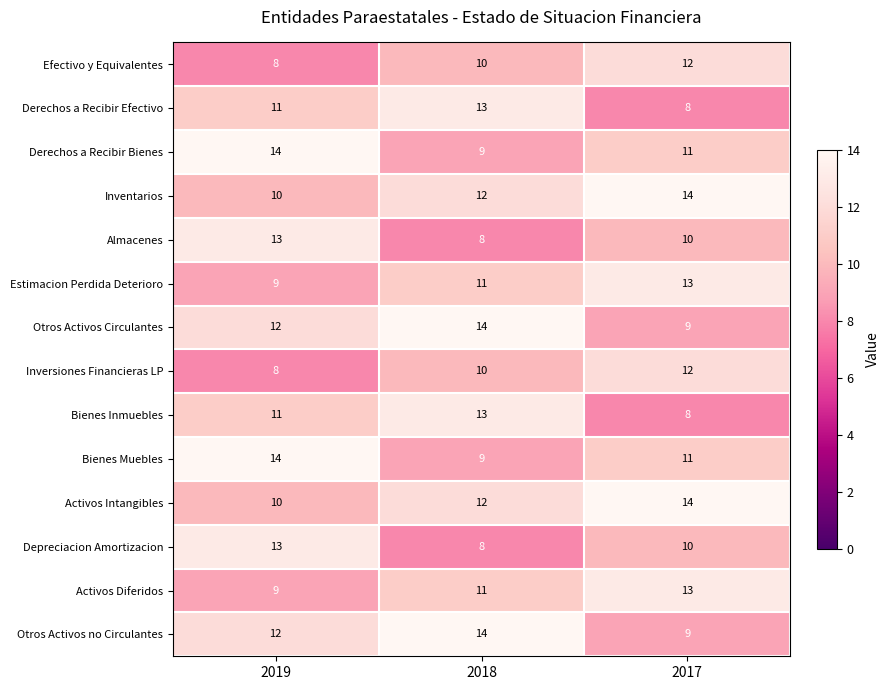

What is the total value across all series at 2018?

154